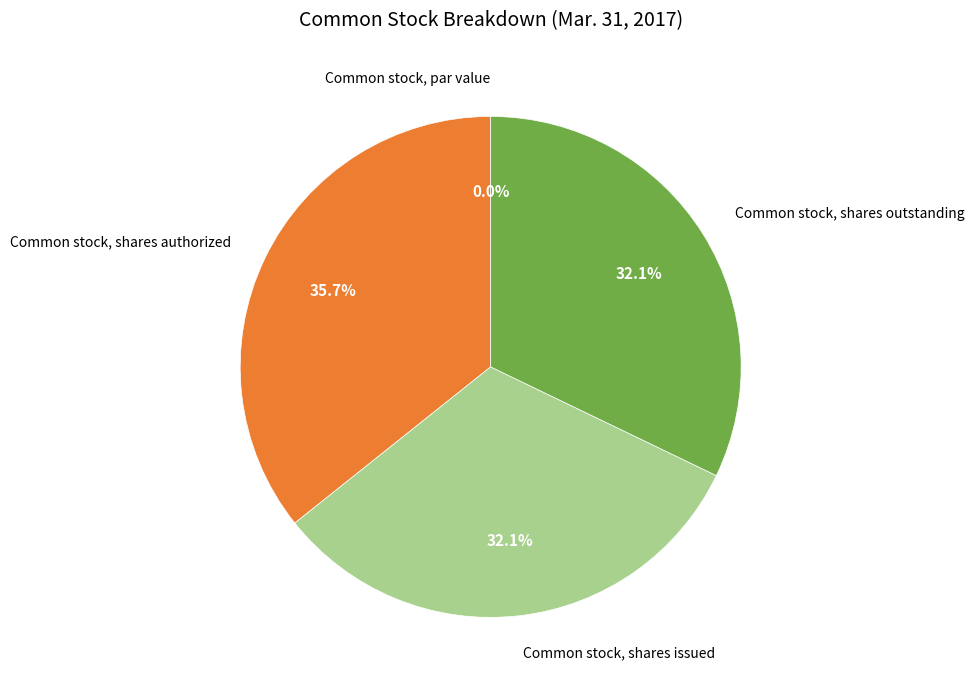

What is the change in value from Common stock, shares authorized to Common stock, shares outstanding?

-2000000.0